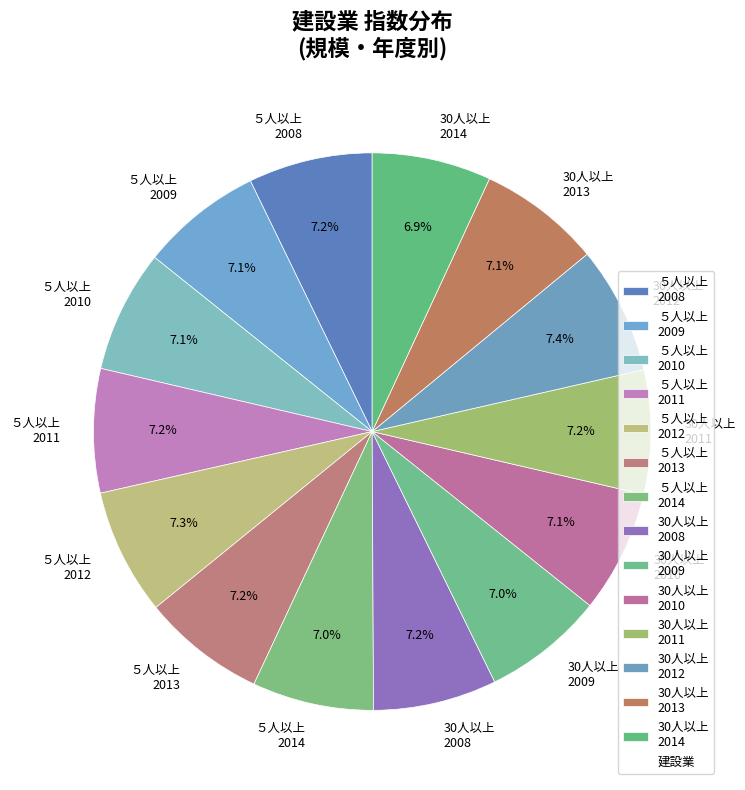

Is there any slice that represents more than half of the pie?

No